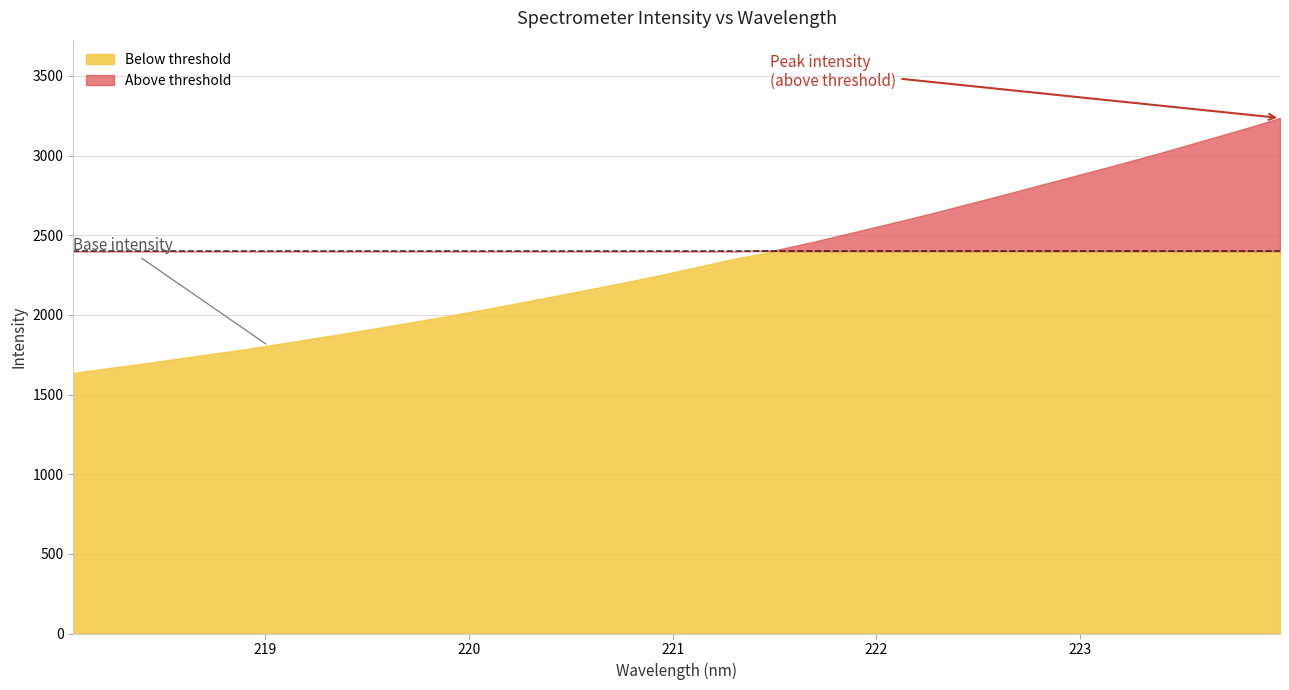

What is the value of the 2nd point from the left?

1668.9